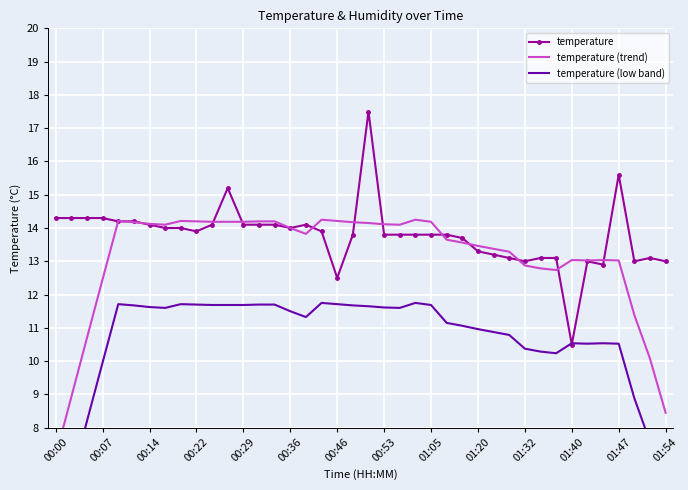

What is the sum of all temperature values?

551.6